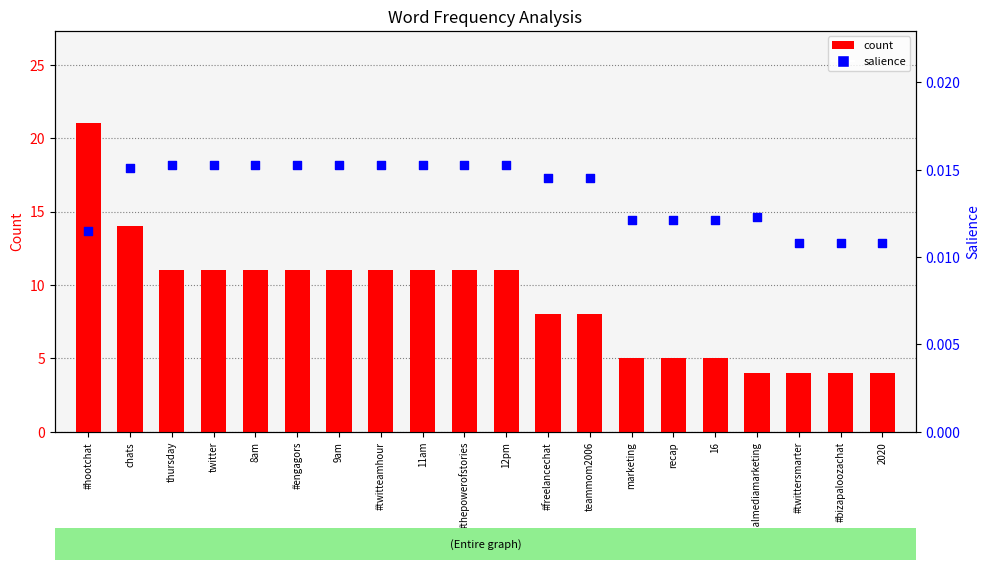

Which series has the widest spread of Y values?

count